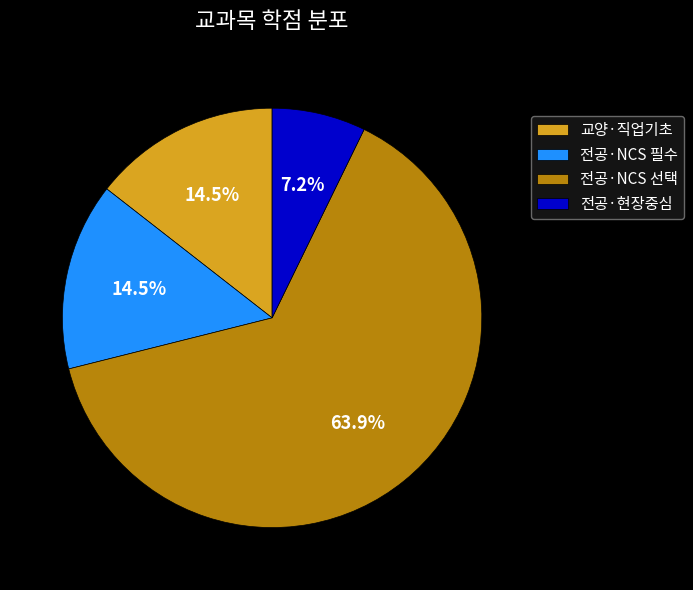

What is the smallest slice in the pie chart?

전공·현장중심